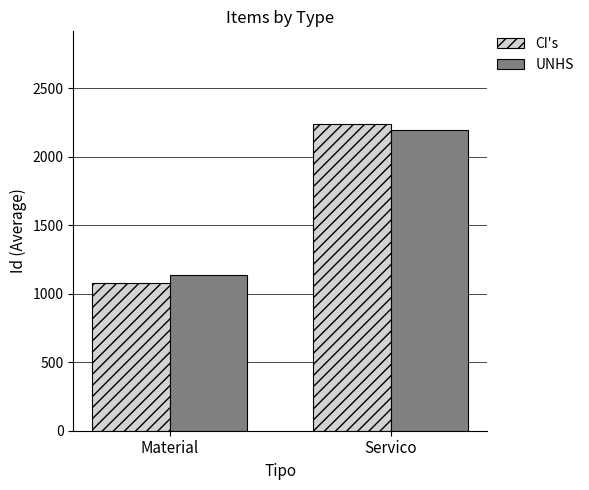

What is the lowest value of the CI's series?

1080.0